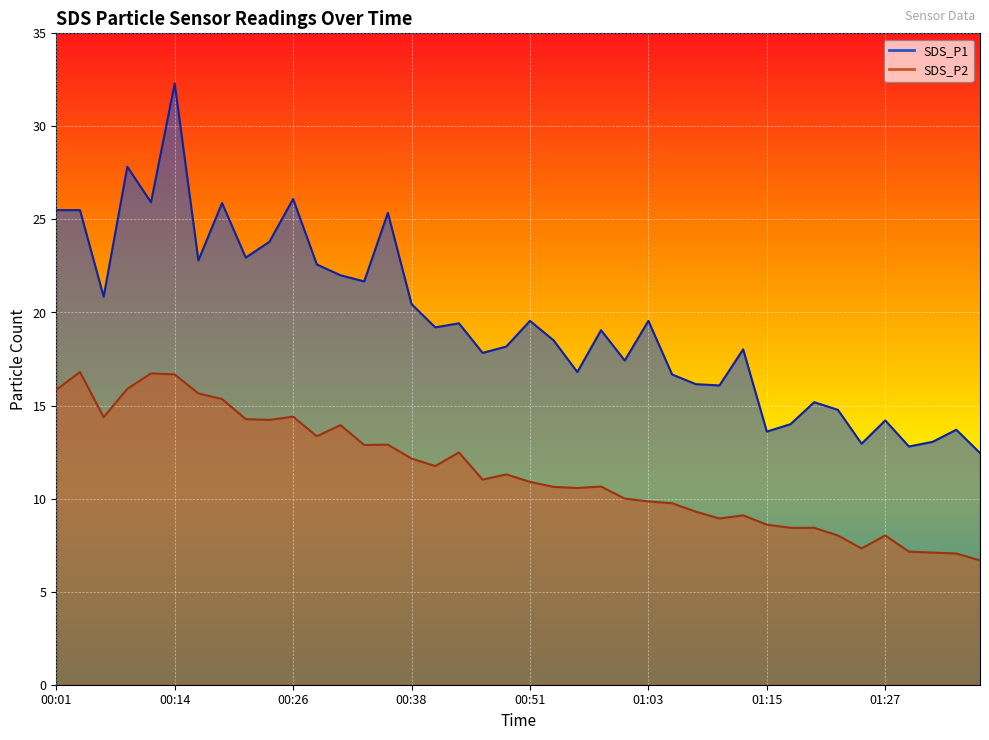

What is the average value of the SDS_P2 series?

11.5